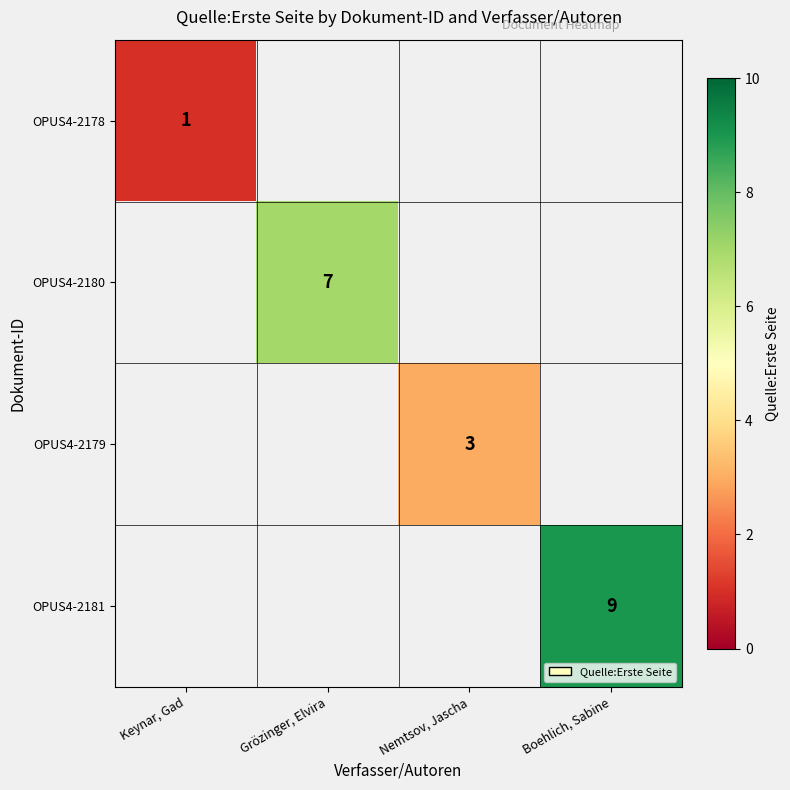

The value of OPUS4-2180 at Grözinger, Elvira is 7. True or false?

True